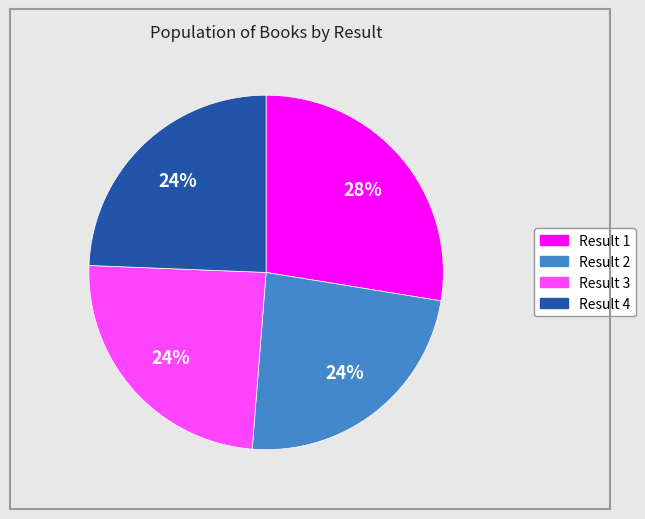

Does any single category account for the majority?

No